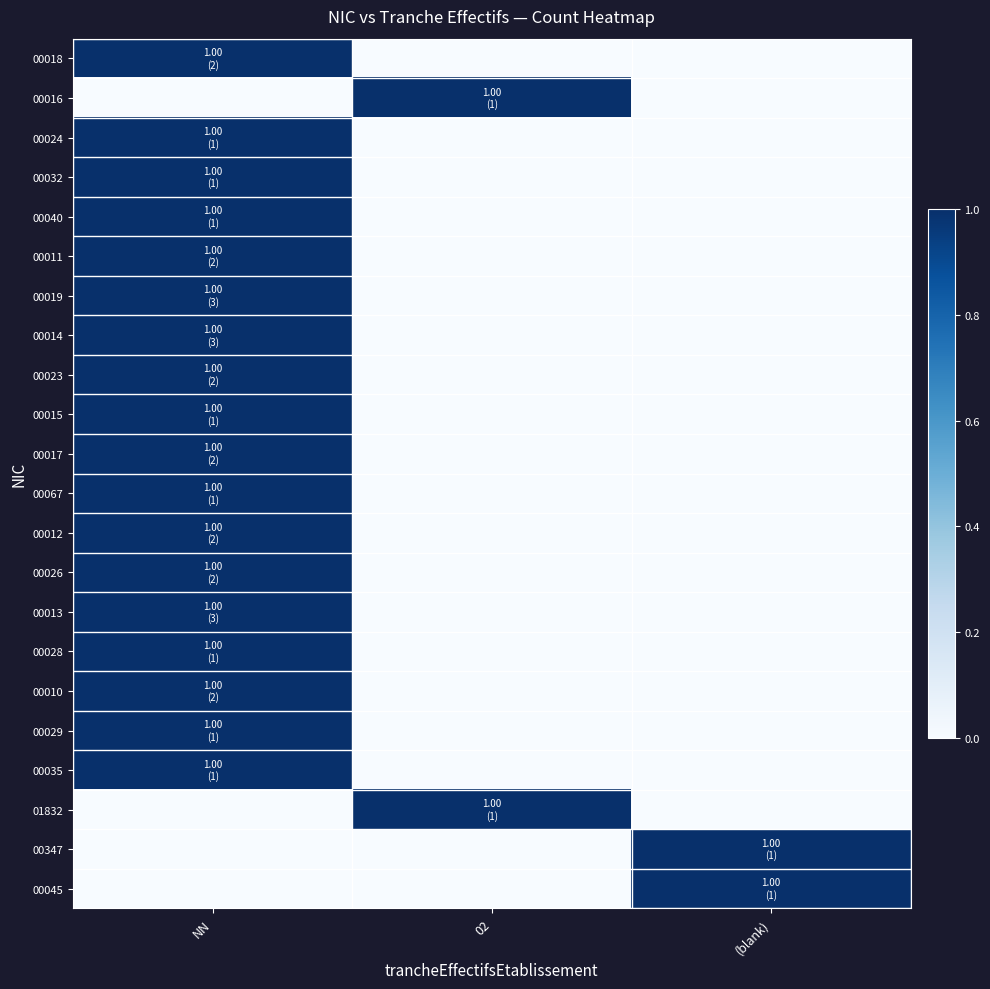

Reading left to right, what are all the values shown in this chart?

00018: NN=1	02=0	(blank)=0
00016: NN=0	02=1	(blank)=0
00024: NN=1	02=0	(blank)=0
00032: NN=1	02=0	(blank)=0
00040: NN=1	02=0	(blank)=0
00011: NN=1	02=0	(blank)=0
00019: NN=1	02=0	(blank)=0
00014: NN=1	02=0	(blank)=0
00023: NN=1	02=0	(blank)=0
00015: NN=1	02=0	(blank)=0
00017: NN=1	02=0	(blank)=0
00067: NN=1	02=0	(blank)=0
00012: NN=1	02=0	(blank)=0
00026: NN=1	02=0	(blank)=0
00013: NN=1	02=0	(blank)=0
00028: NN=1	02=0	(blank)=0
00010: NN=1	02=0	(blank)=0
00029: NN=1	02=0	(blank)=0
00035: NN=1	02=0	(blank)=0
01832: NN=0	02=1	(blank)=0
00347: NN=0	02=0	(blank)=1
00045: NN=0	02=0	(blank)=1